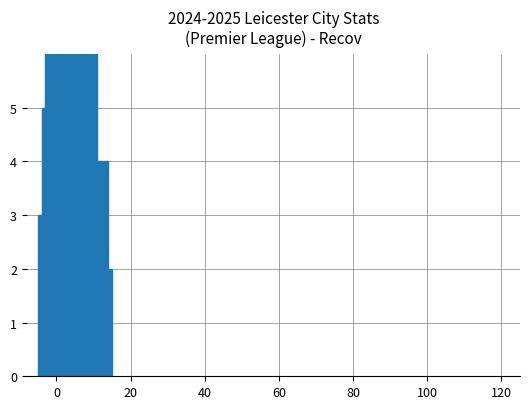

What is the maximum value shown in the chart?

9